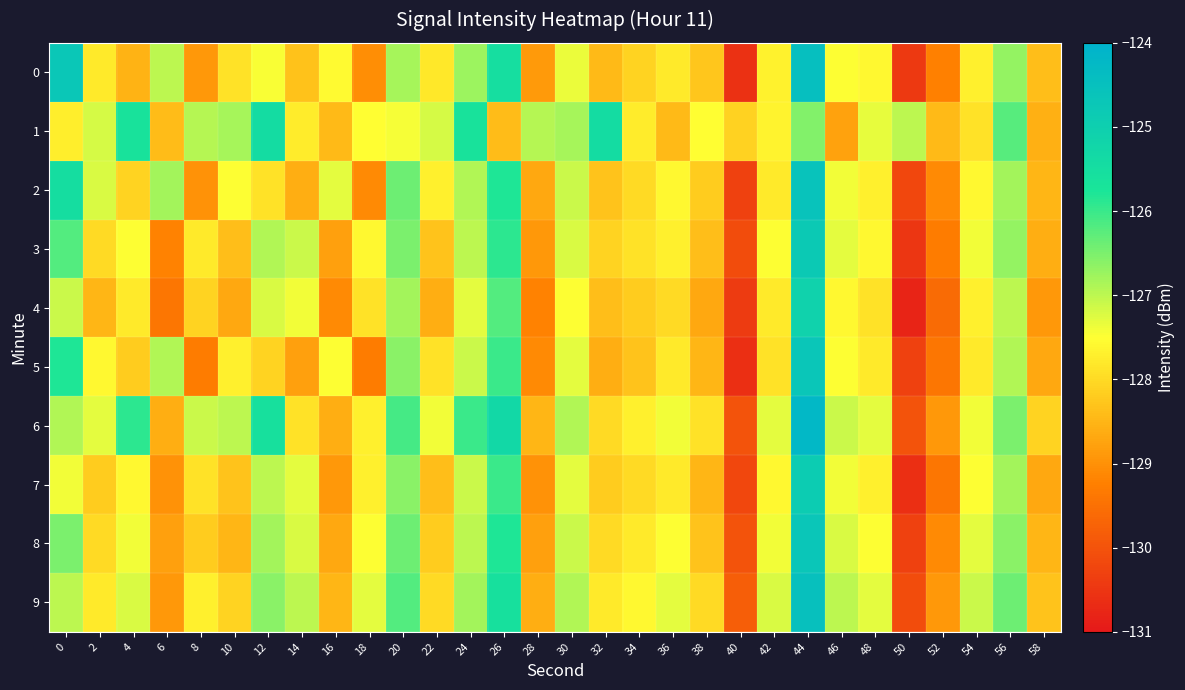

At 36, list the series in order from largest to smallest.

9, 6, 8, 2, 3, 0, 5, 7, 4, 1